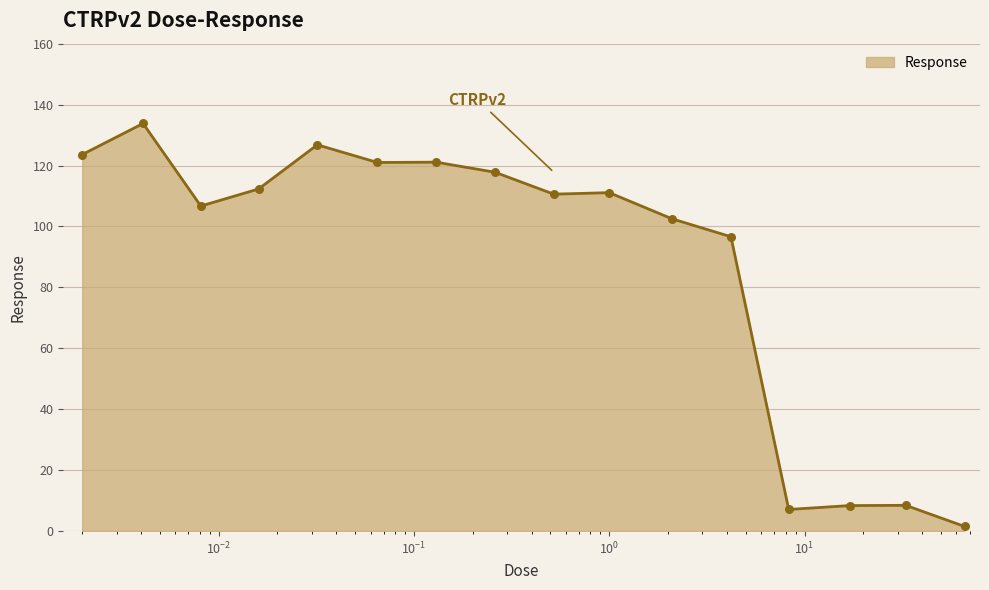

What is the difference between the maximum and minimum values?

132.3